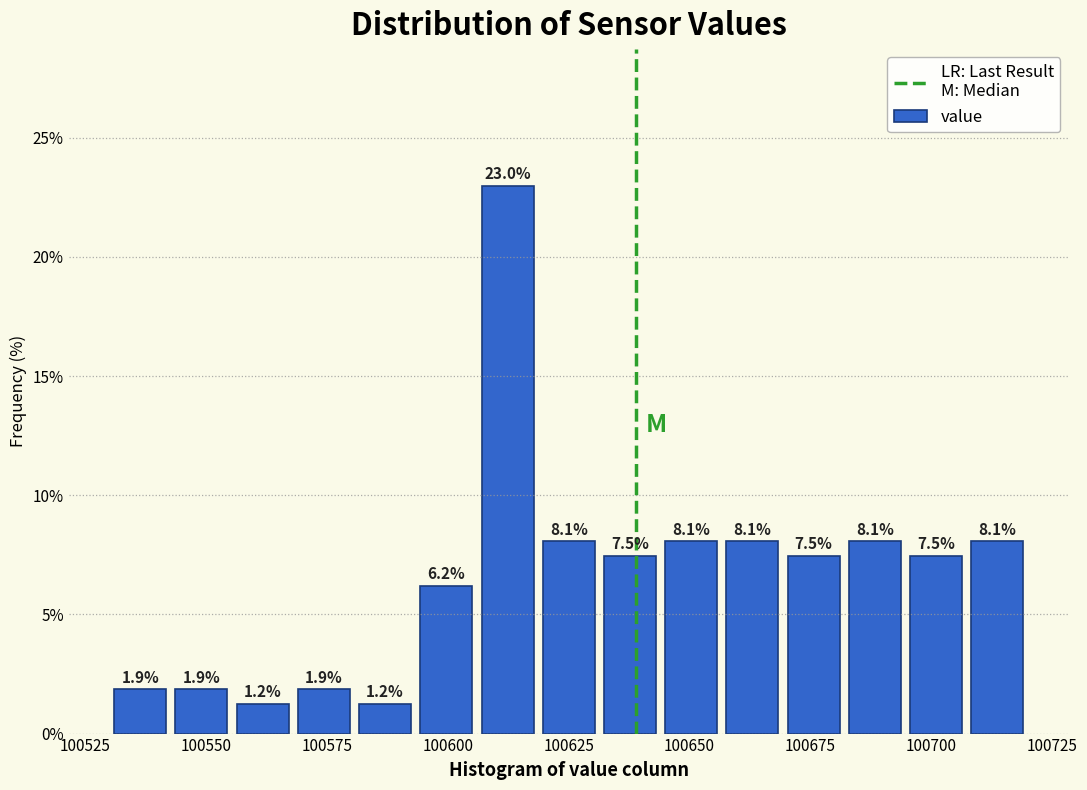

Around what value on the x-axis is the tallest bar? Give the approximate position of its centre, as read against the axis.

100610